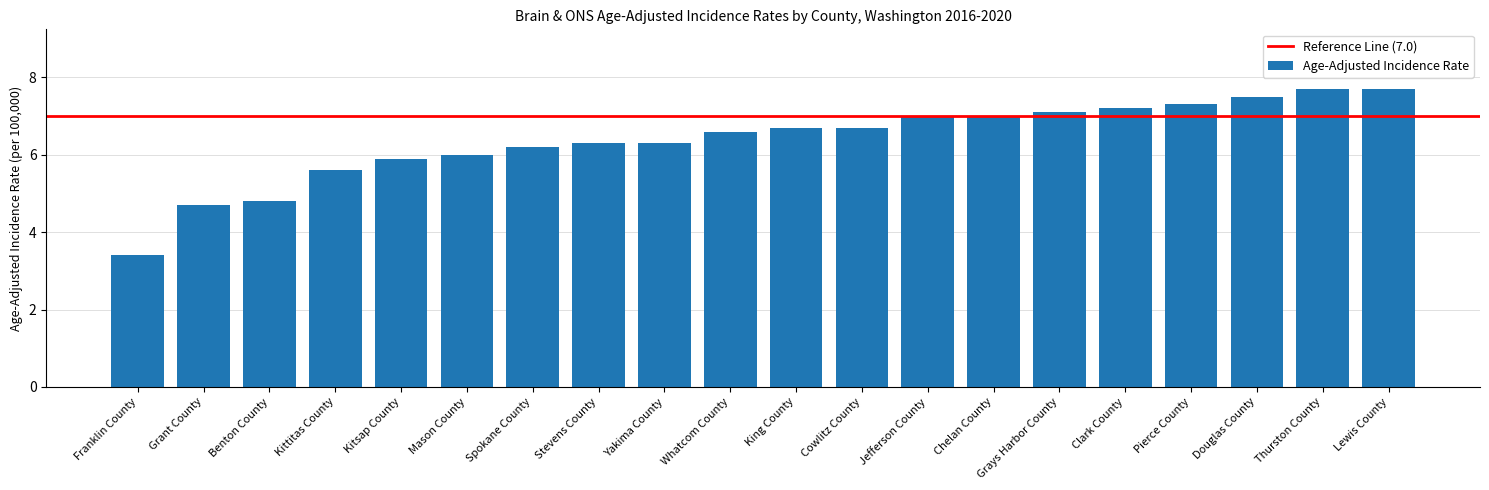

What position from the left is Lewis County?

20